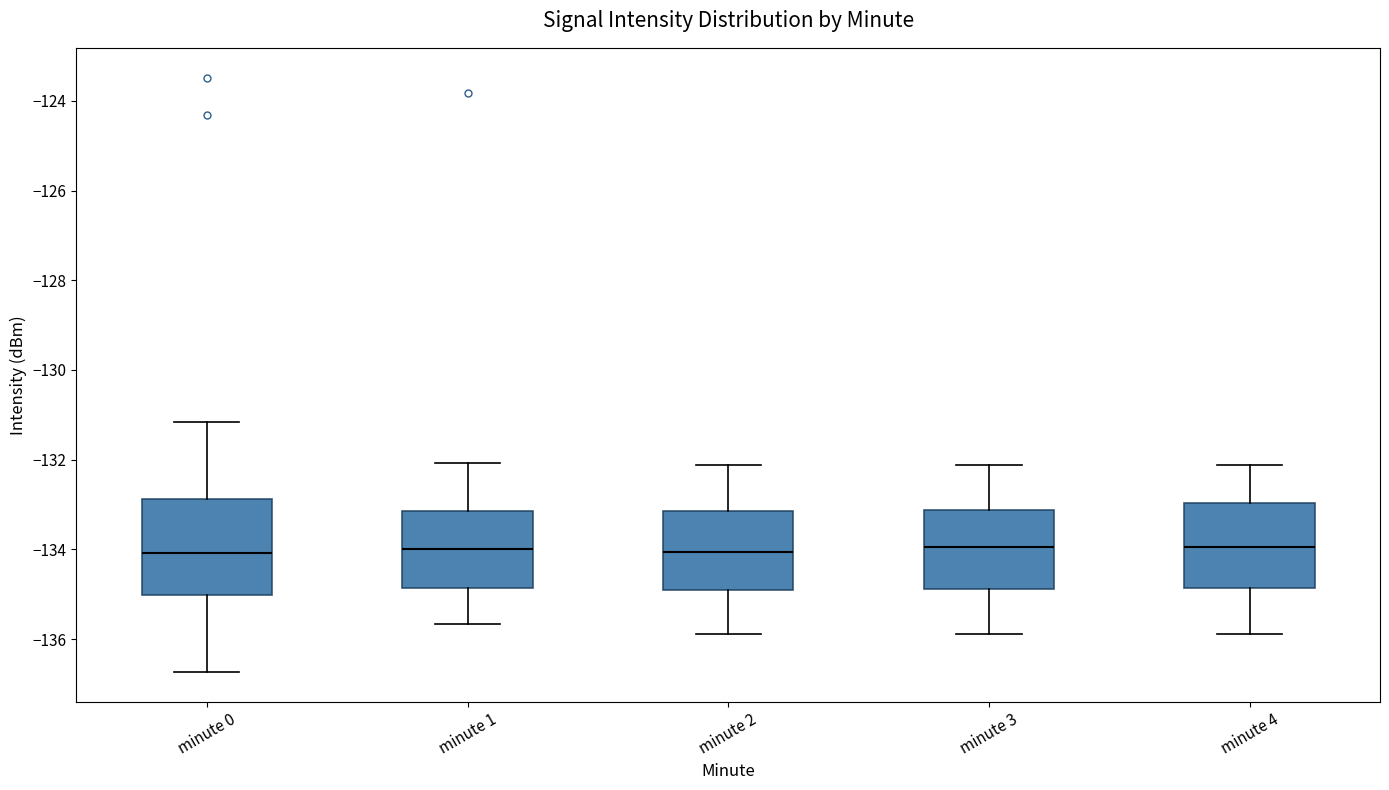

Reading left to right, transcribe this box plot: for each box, give where its median line is, the range the box spans, and where its two whiskers end, as read against the y-axis. The values are not printed on the chart, so give them approximately, as read against the axis.

minute 0: median -134.0, box -135.0 to -132.8, whiskers -136.8 to -131.2
minute 1: median -134.0, box -134.8 to -133.2, whiskers -135.6 to -132.0
minute 2: median -134.0, box -134.8 to -133.2, whiskers -135.8 to -132.2
minute 3: median -134.0, box -134.8 to -133.2, whiskers -135.8 to -132.2
minute 4: median -134.0, box -134.8 to -133.0, whiskers -135.8 to -132.2